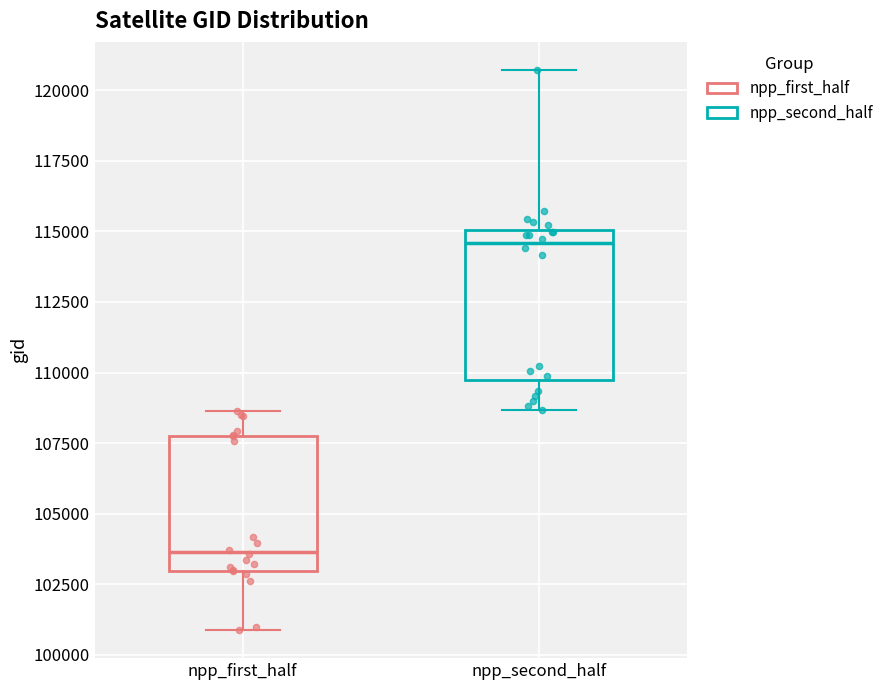

Where does the lower whisker of the box for npp_second_half end on the y-axis? The values are not printed on the chart, so give them approximately, as read against the axis.

108500